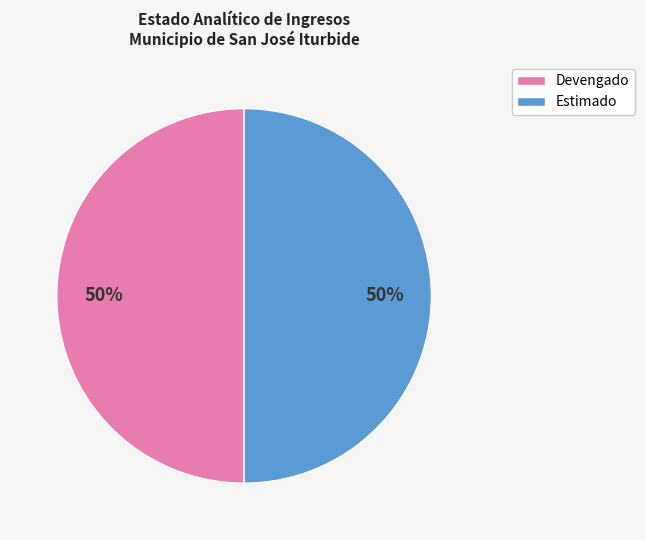

Is it true that Estimado is 37% of the pie?

False